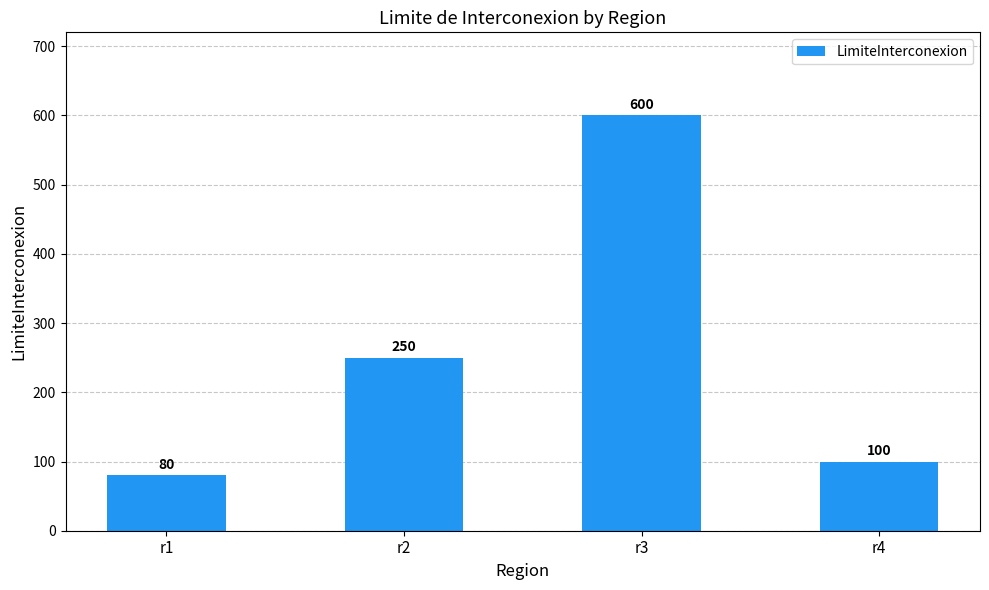

True or false: the data shows 168 at r4.

False